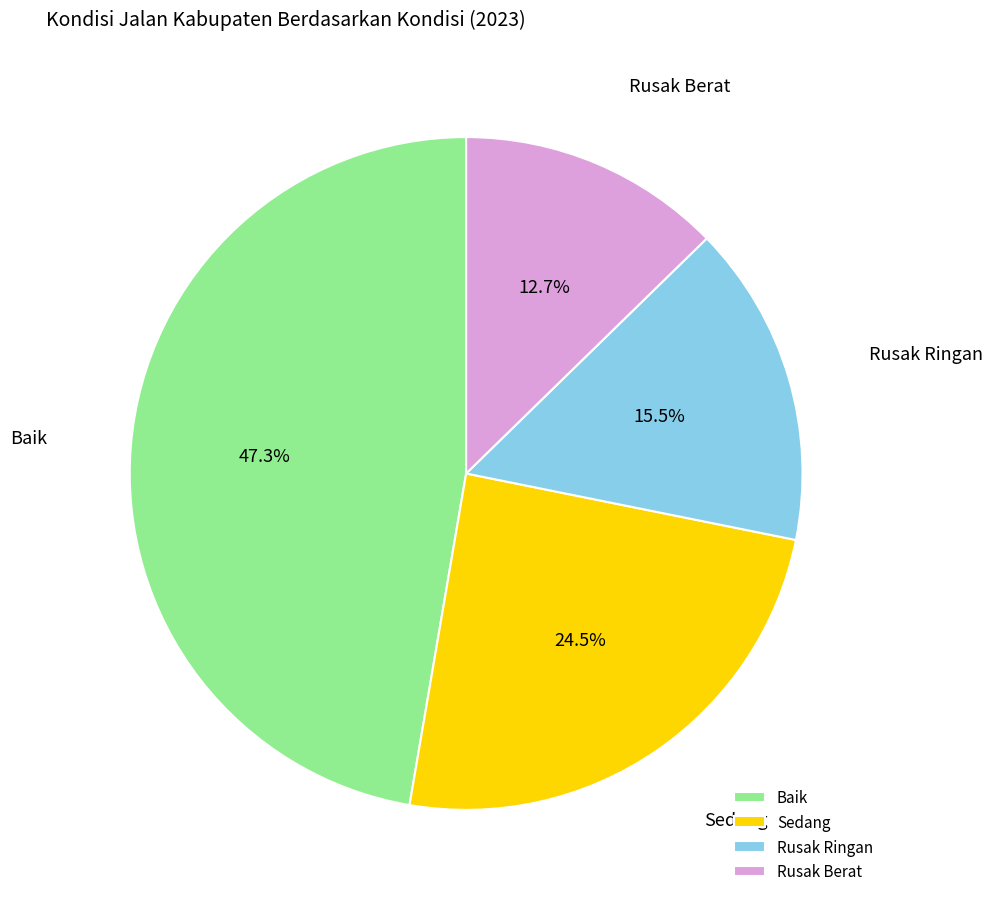

How many slices are in this pie chart?

4